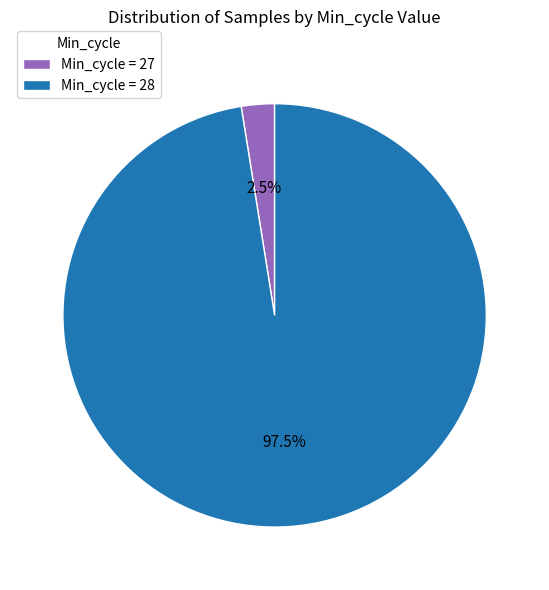

Does any single category account for the majority?

Yes